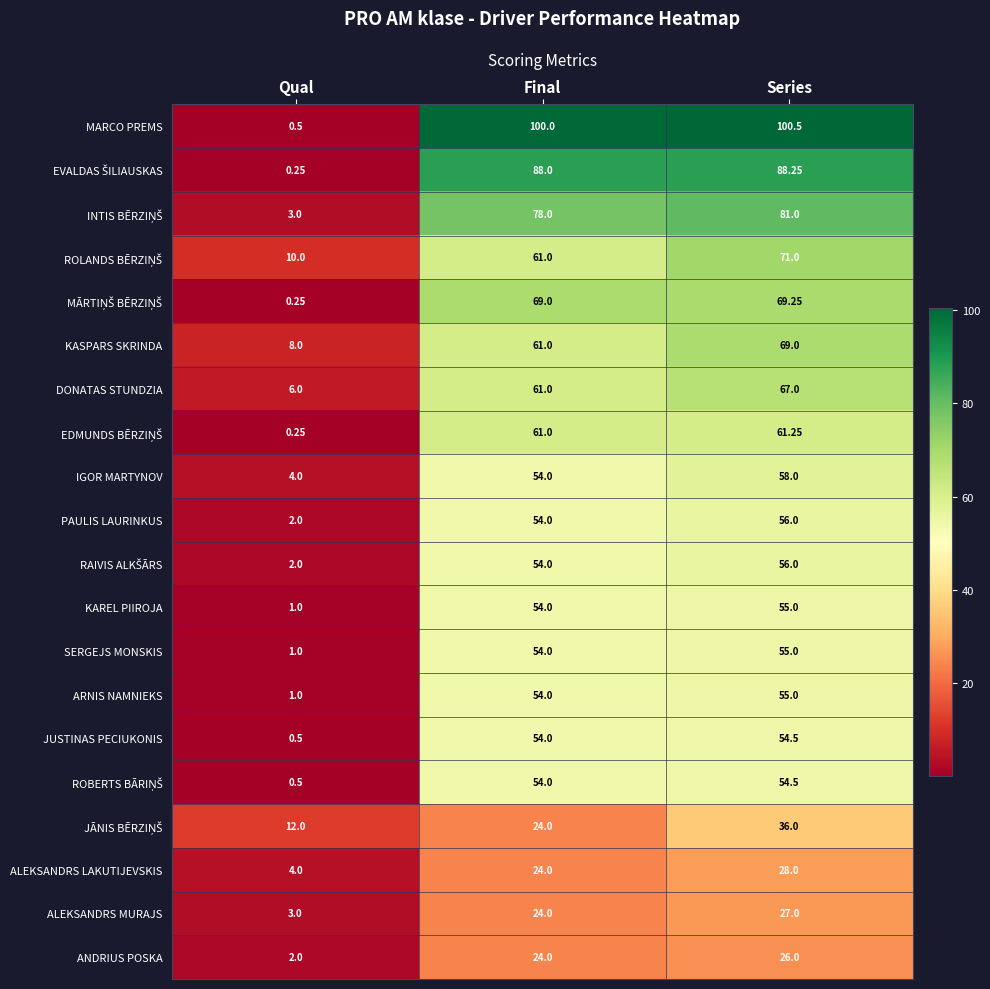

At which category is the sum across all series the highest?

Series